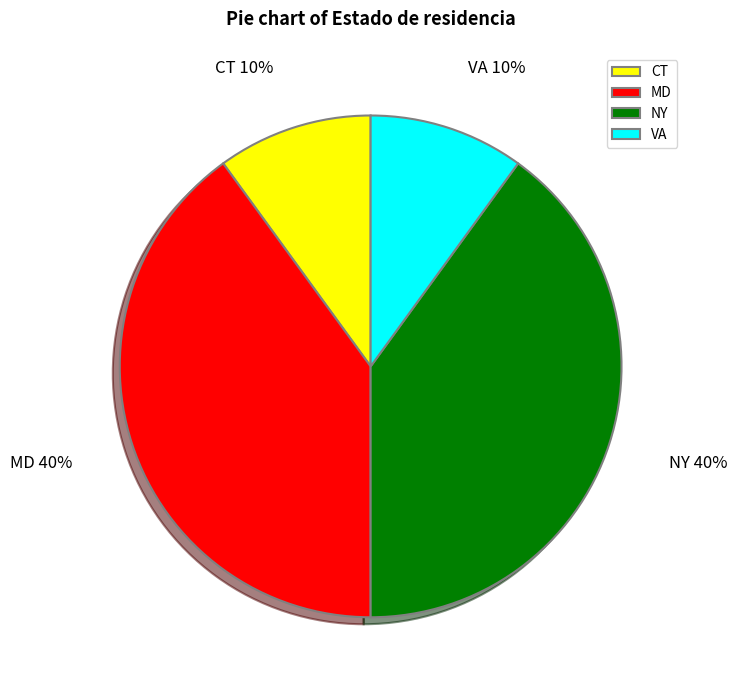

True or false: NY accounts for 40% of the total.

True